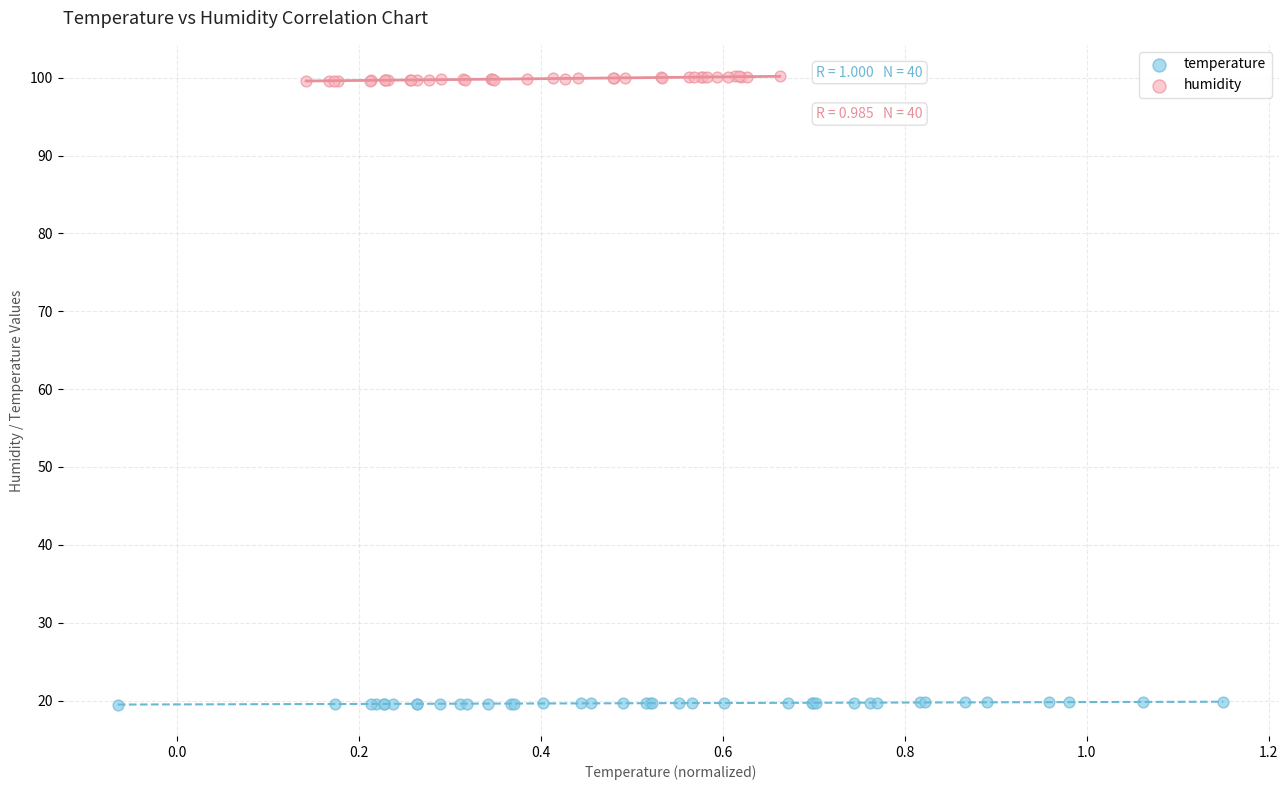

Which series reaches the maximum Y coordinate?

humidity